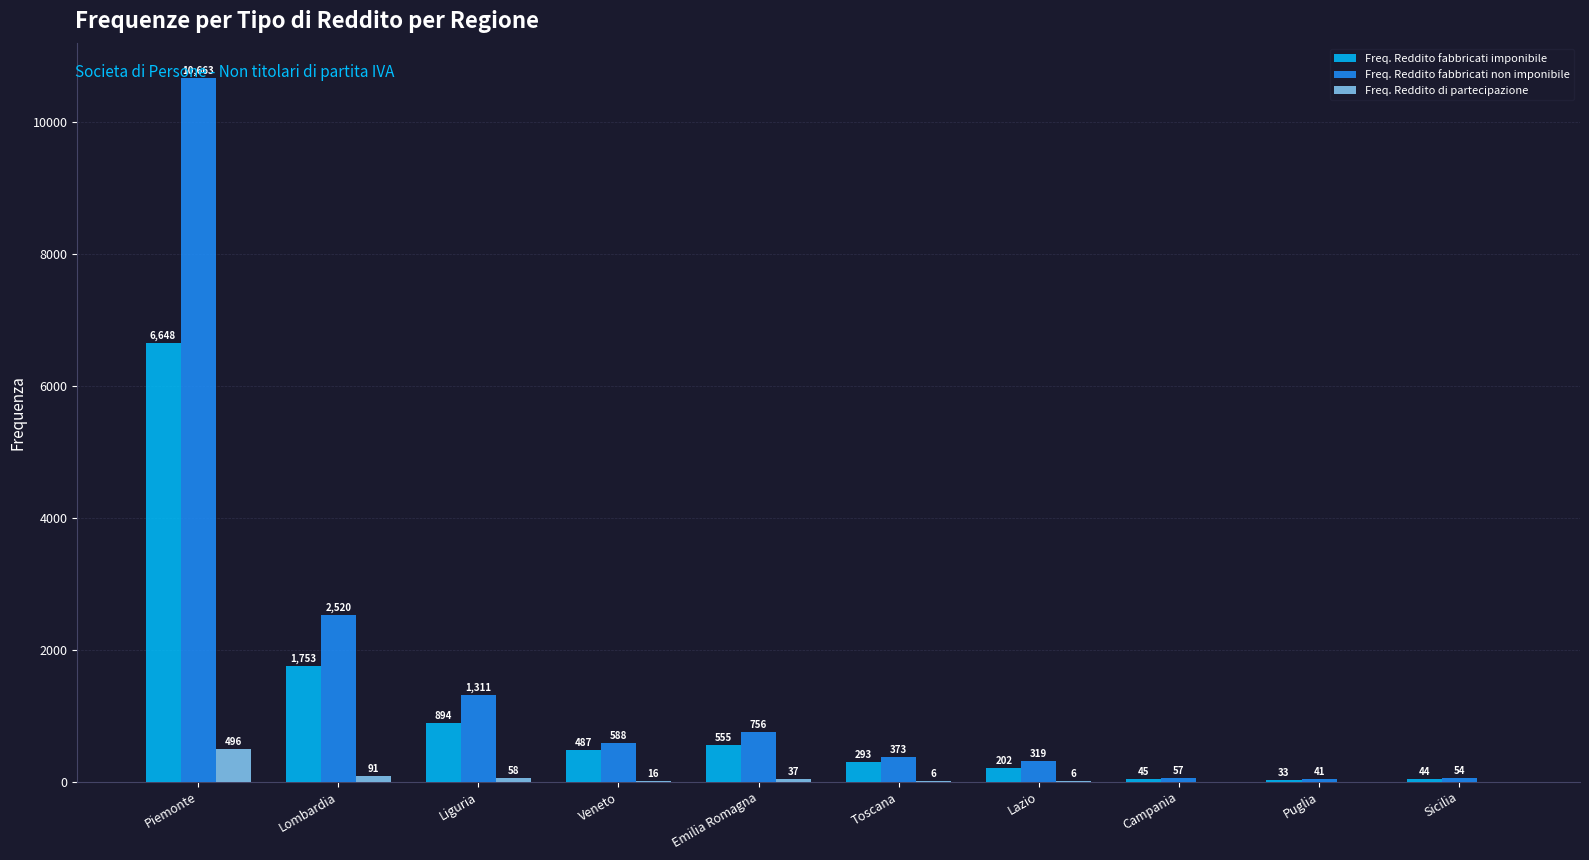

Which label corresponds to the largest value in the chart?

Piemonte